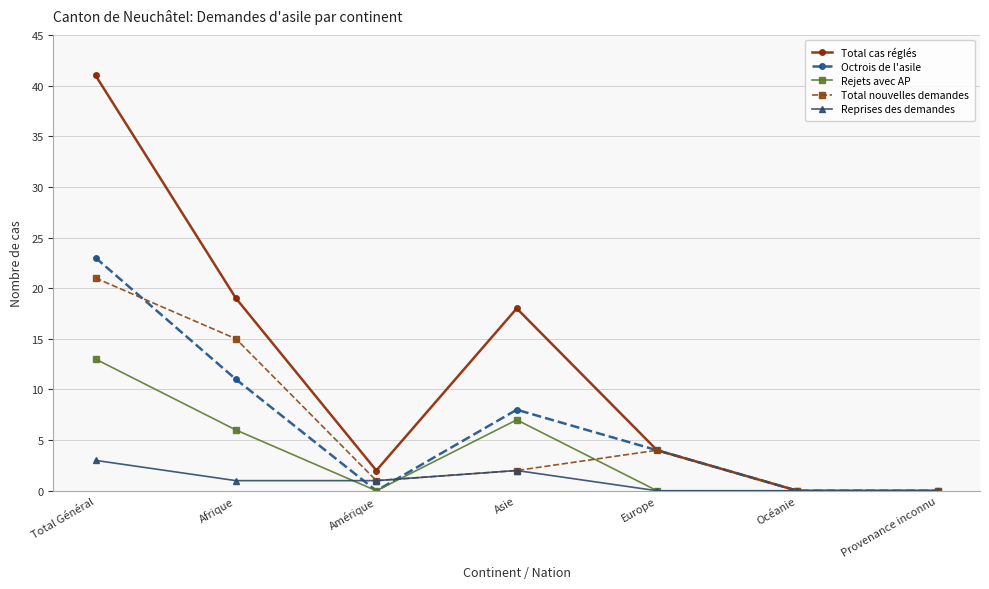

What is the spread (max minus min) of values at Europe?

4